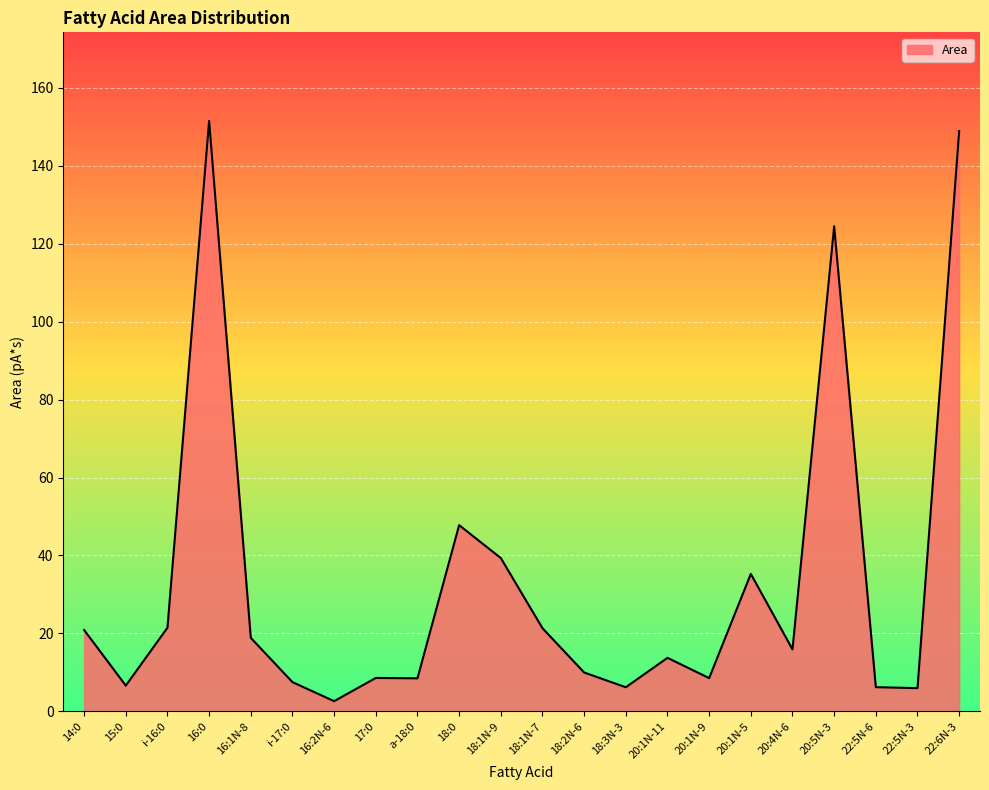

Does the chart have visible grid lines?

Yes